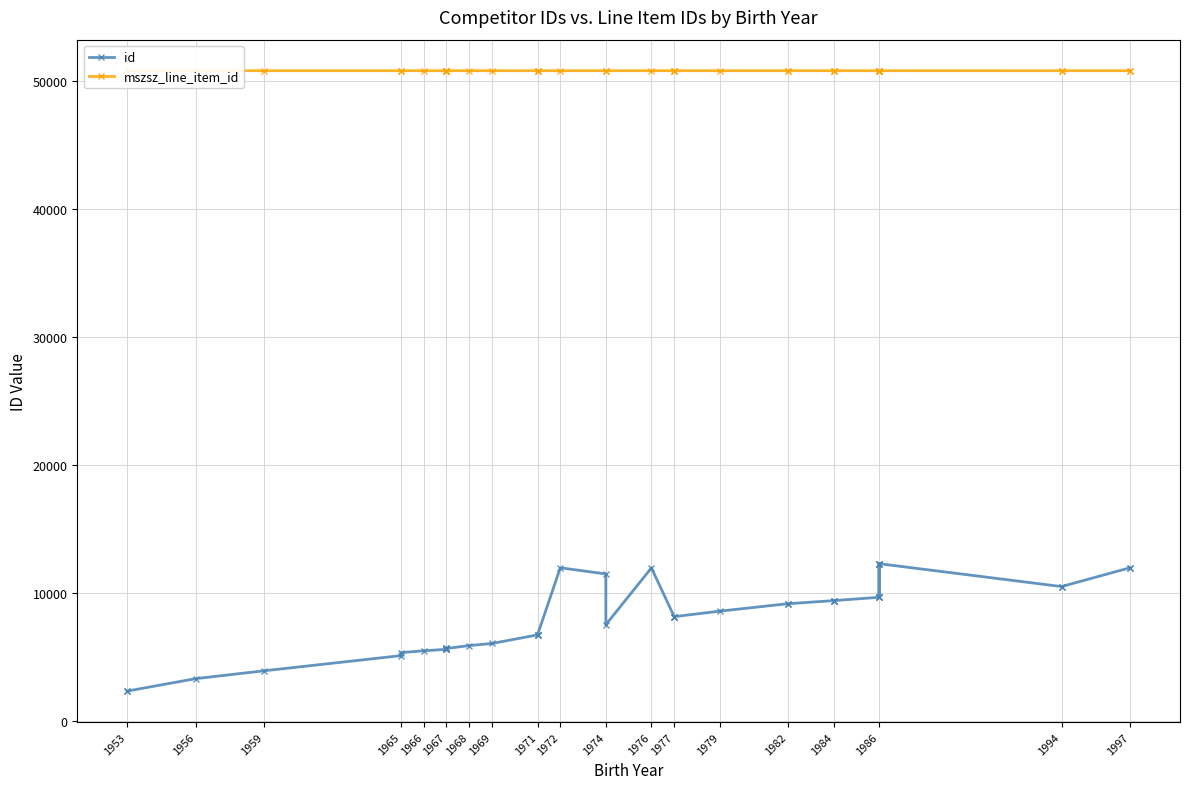

What are all the series names shown in the legend?

id, mszsz_line_item_id